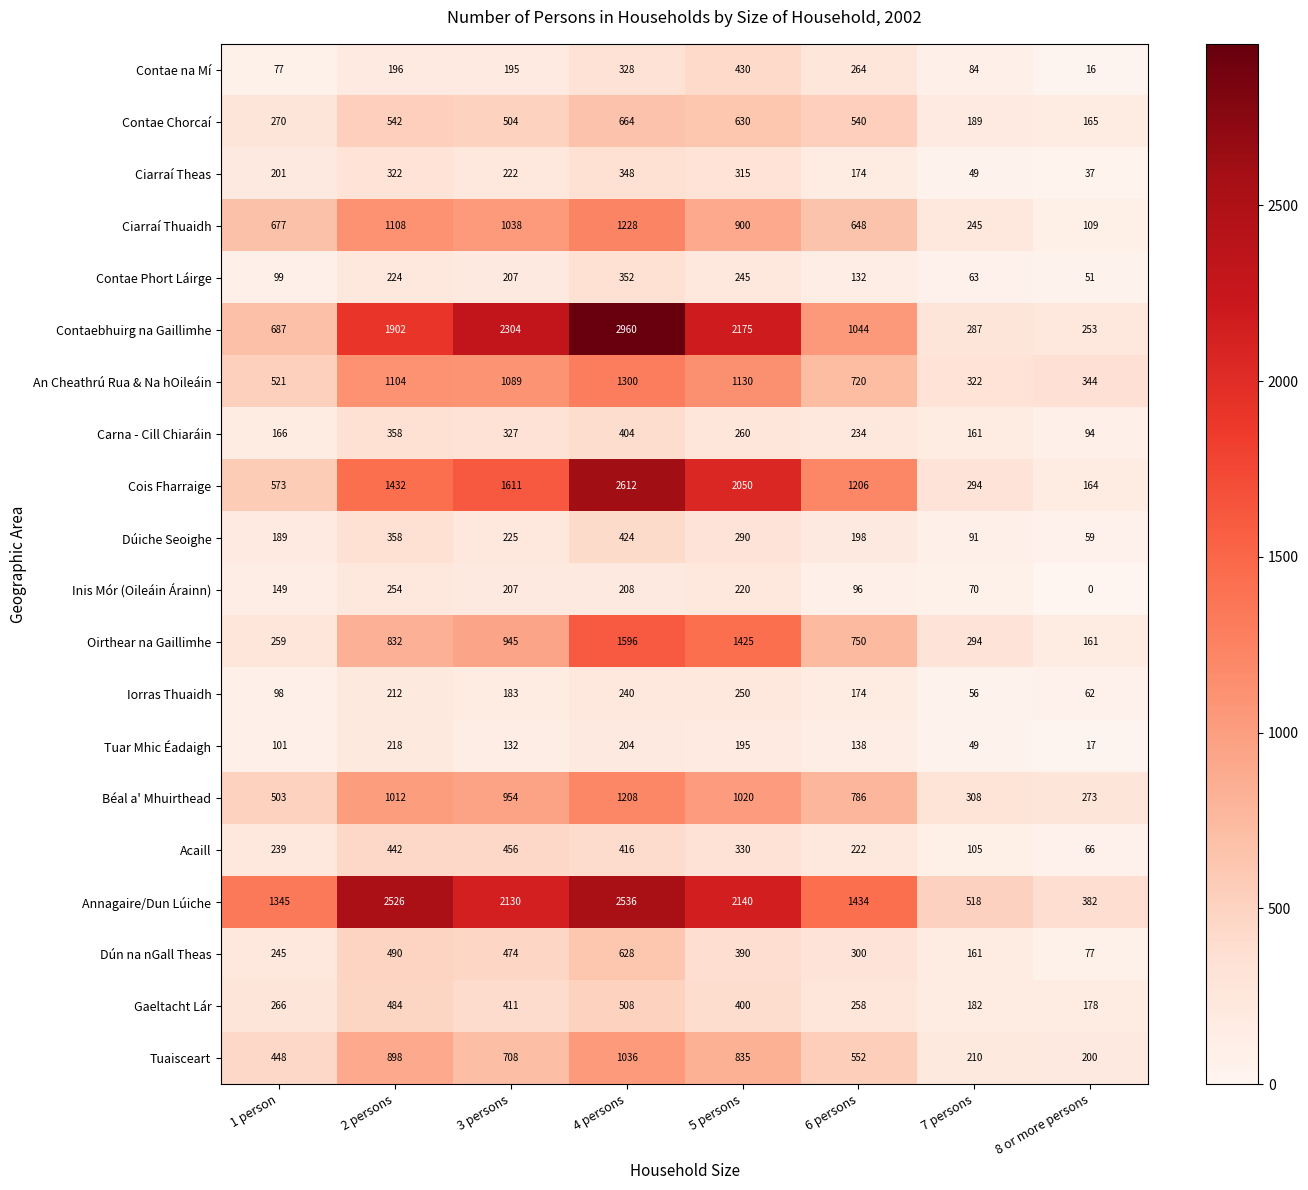

At which category does the chart reach its peak across all series?

4 persons